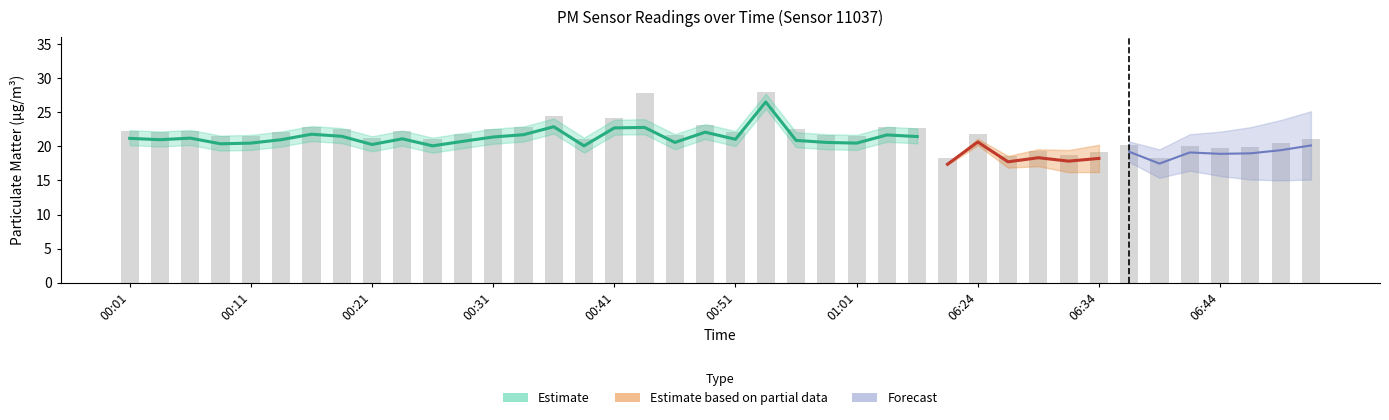

What is the value of the 20th bar from the left?

23.2